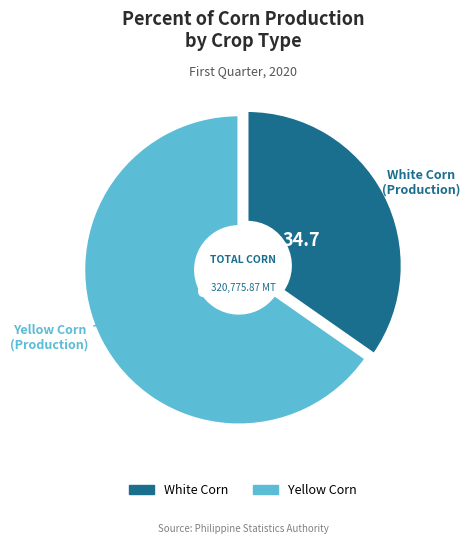

Is it true that White Corn is 48% of the pie?

False